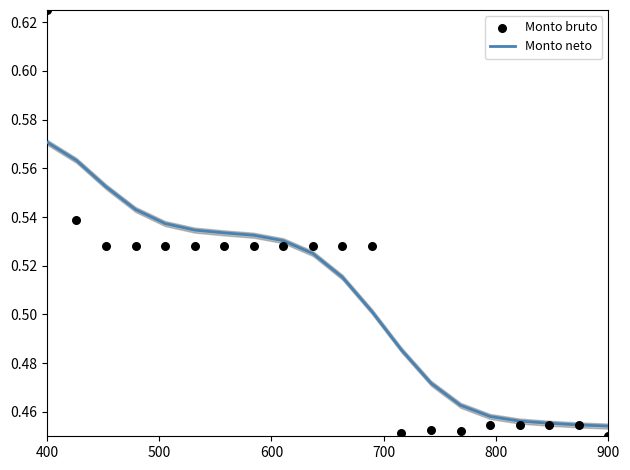

At which category is the sum across all series the highest?

400